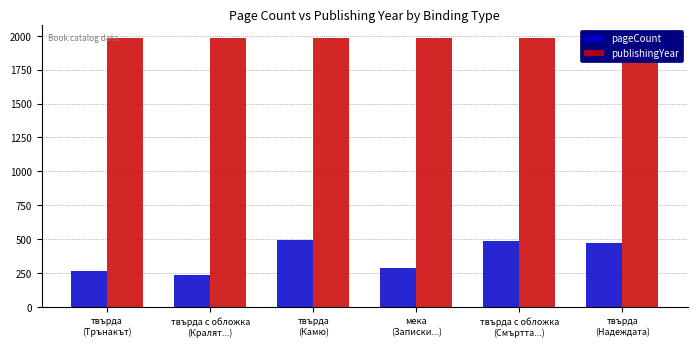

How many values in the pageCount series exceed 468?

2